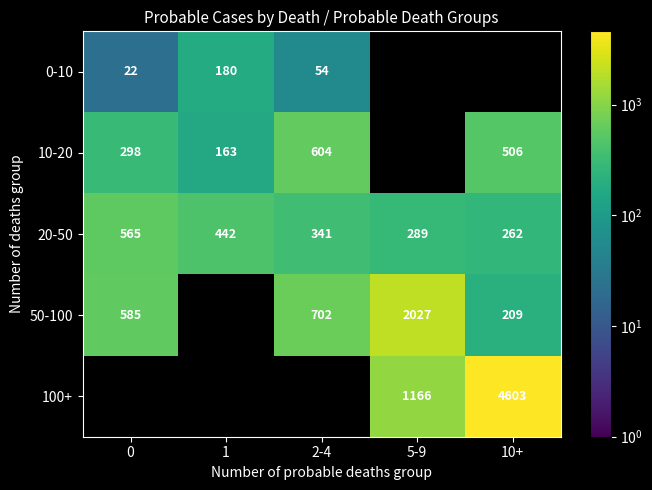

Rank the categories by 20-50 value from highest to lowest.

0, 1, 2-4, 5-9, 10+